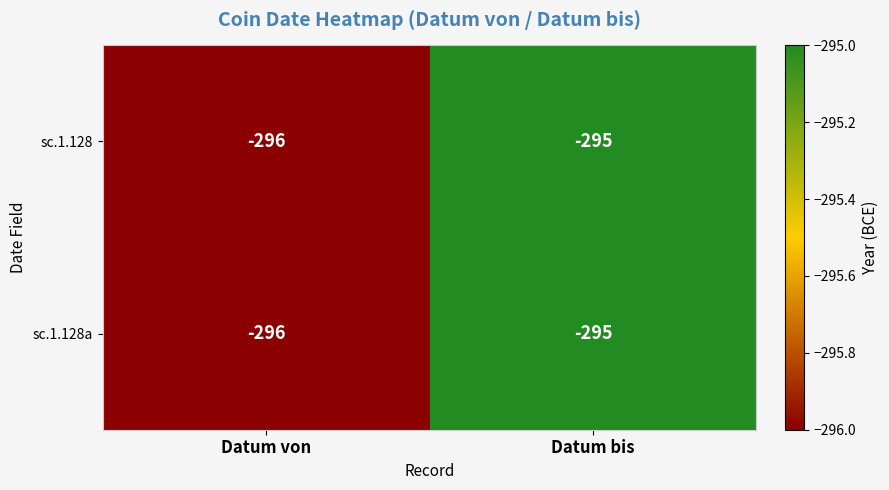

What is the approximate value of sc.1.128a at Datum von?

-296